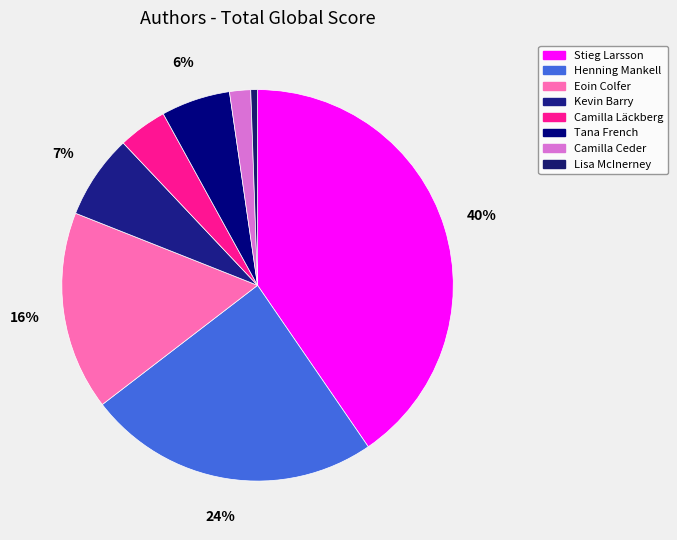

Which slice is the smallest?

Lisa McInerney